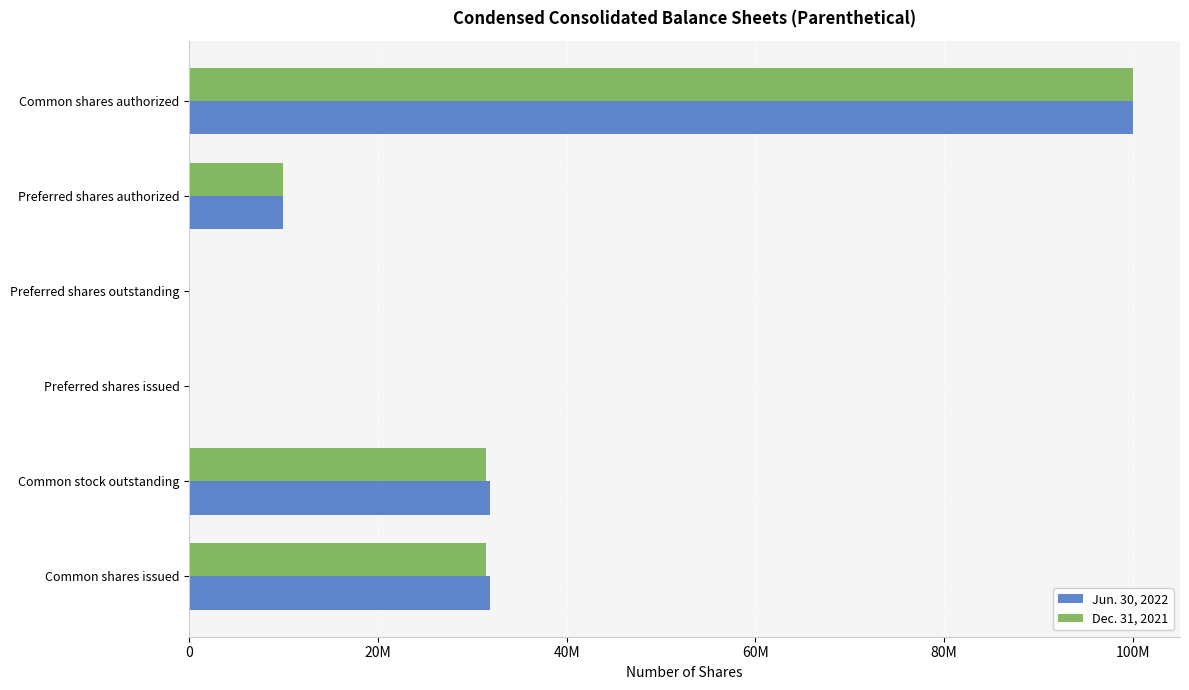

What is the average value of the Dec. 31, 2021 series?

28816521